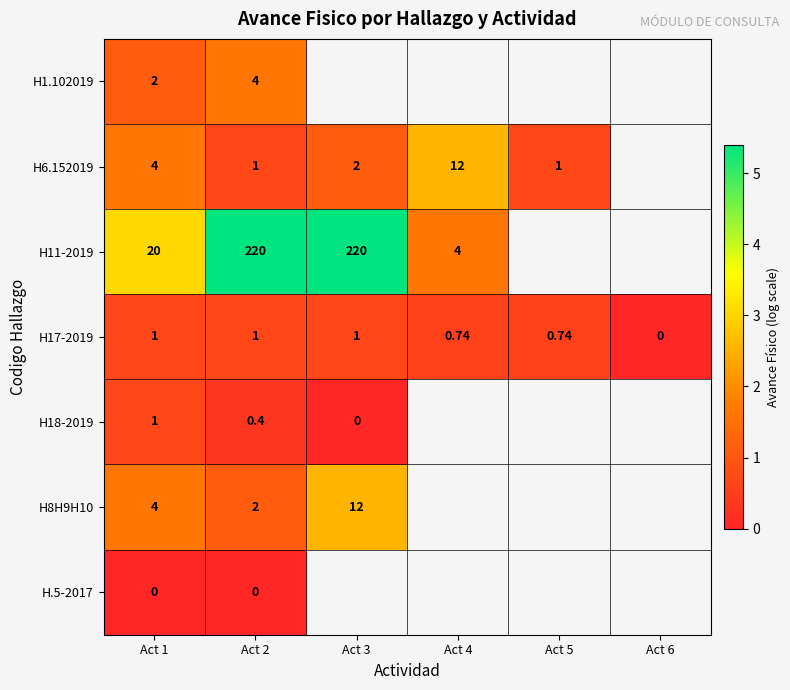

At which category does the chart reach its peak across all series?

Act 2